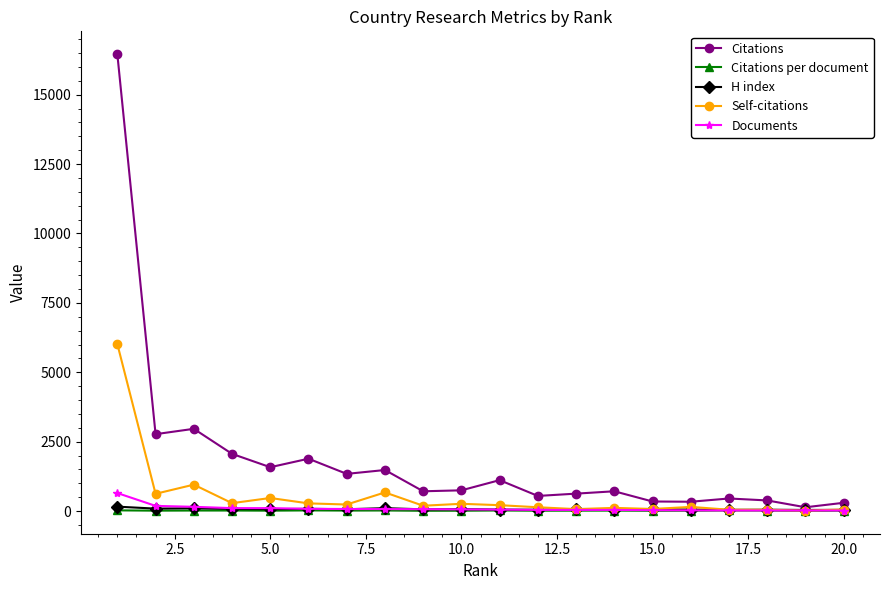

What is the highest value of the Self-citations series?

6016.0